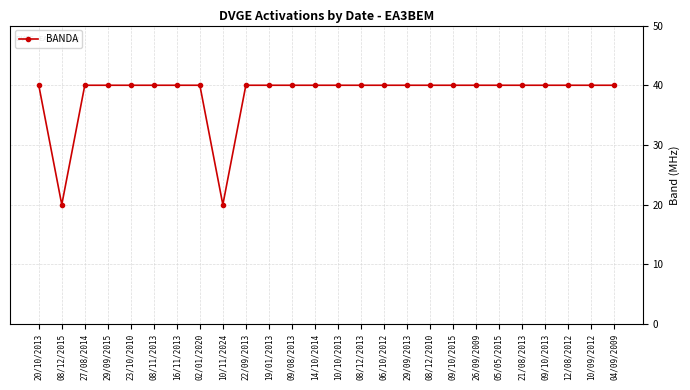

What is the change in value from 08/12/2015 to 12/08/2012?

+20